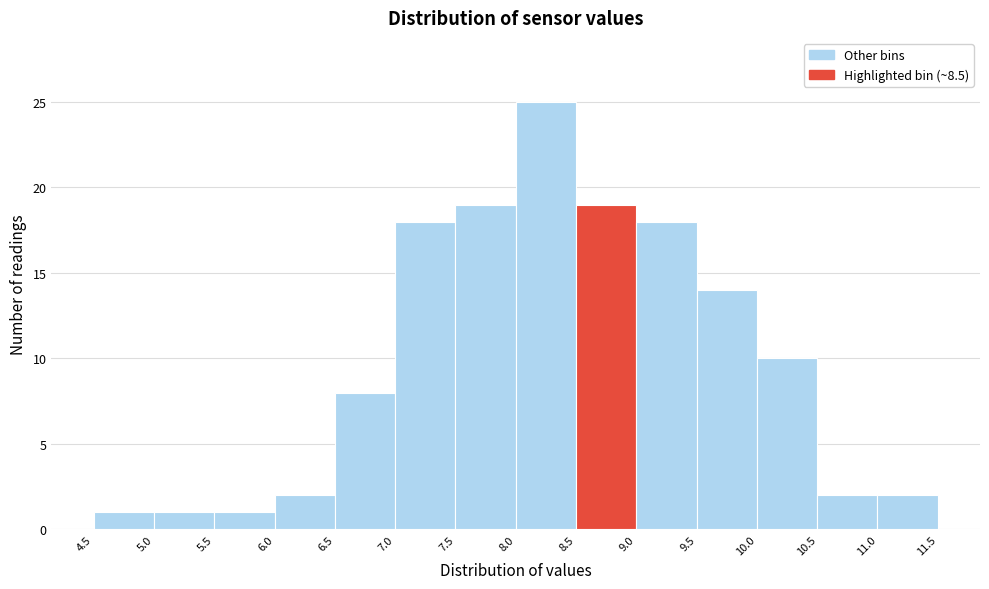

Over which range of the x-axis is the bar tallest?

8.0 to 8.5